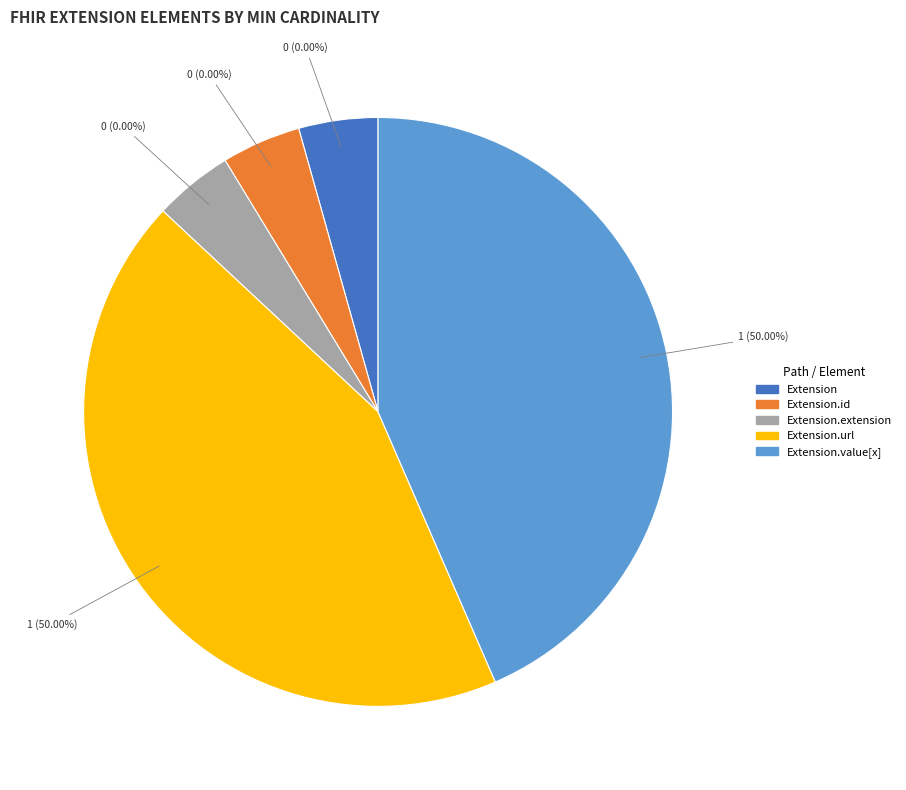

How much of the chart is everything except Extension.extension?

100.0%